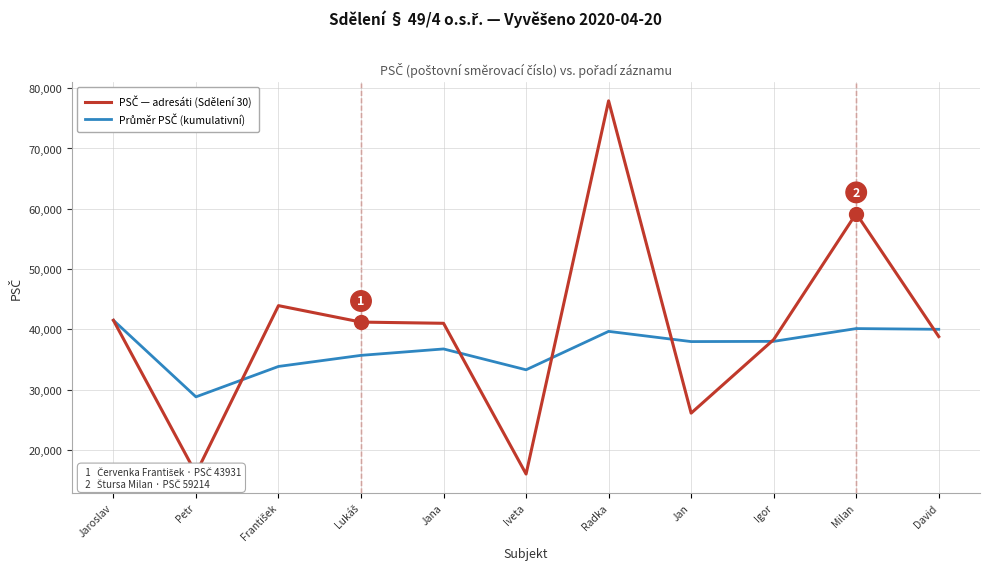

At which category does the chart reach its peak across all series?

Radka